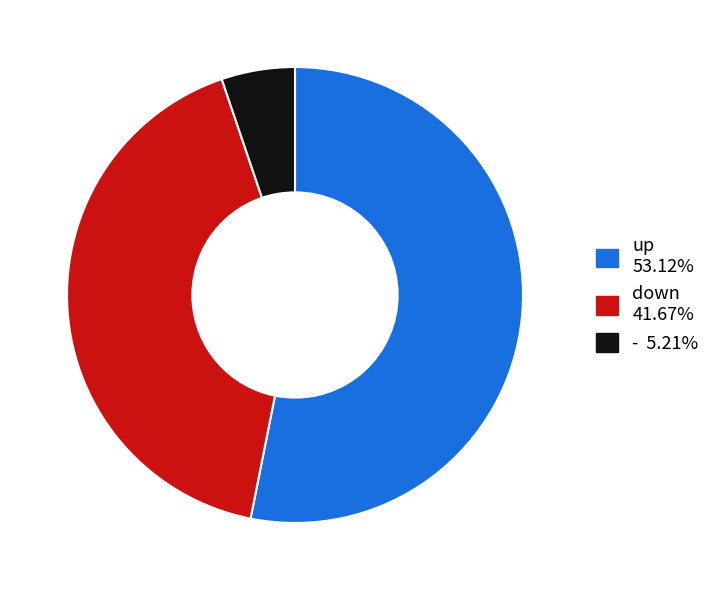

How many segments does this pie chart have?

3